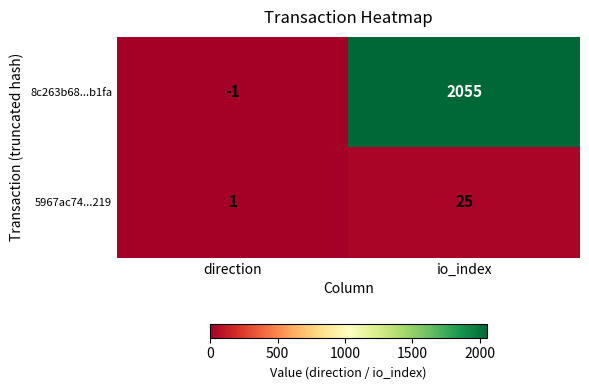

At which label is 8c263b68...b1fa closest to 1027?

direction